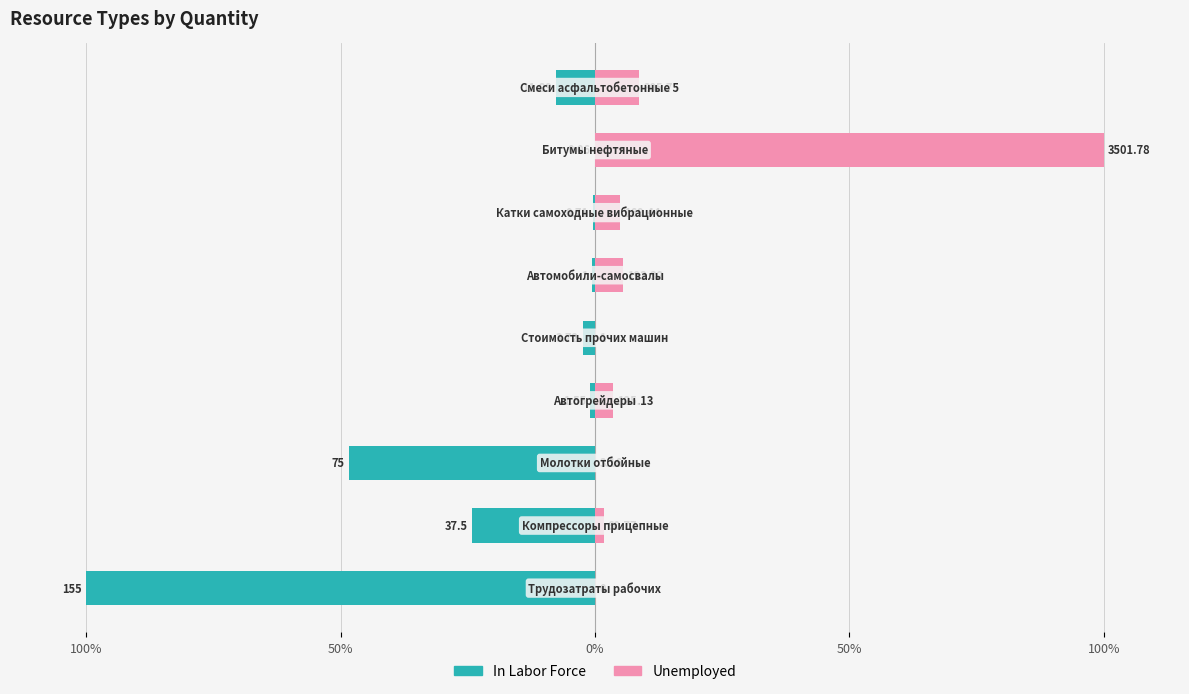

Which series has the largest range (max minus min)?

Unemployed